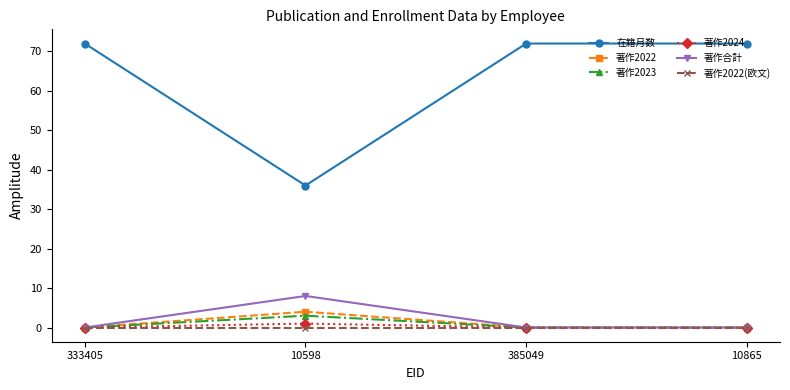

What is the maximum value for 著作2023?

3